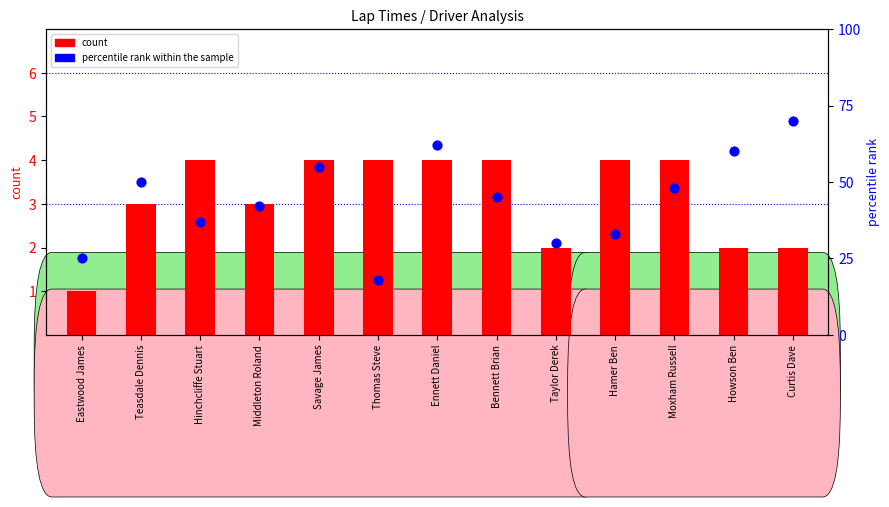

At which category is the sum across all series the highest?

Curtis Dave